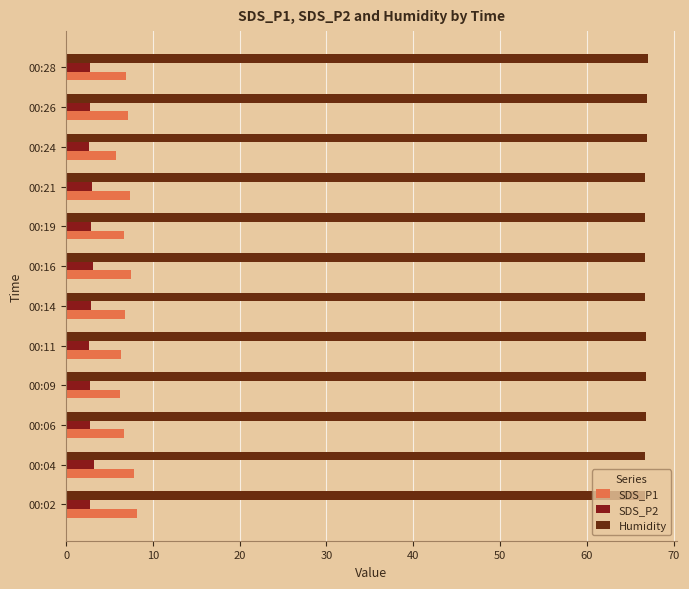

How many data points does each series have?

12